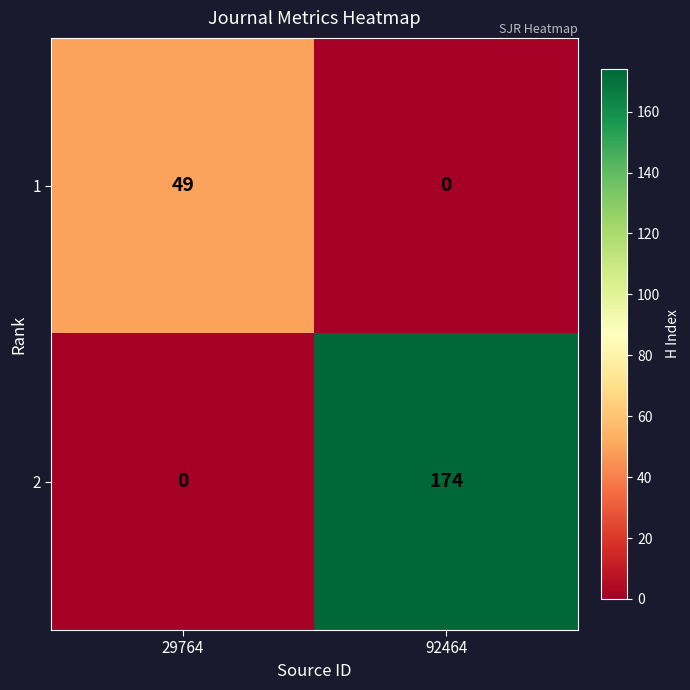

What is the average value of the 2 series?

87